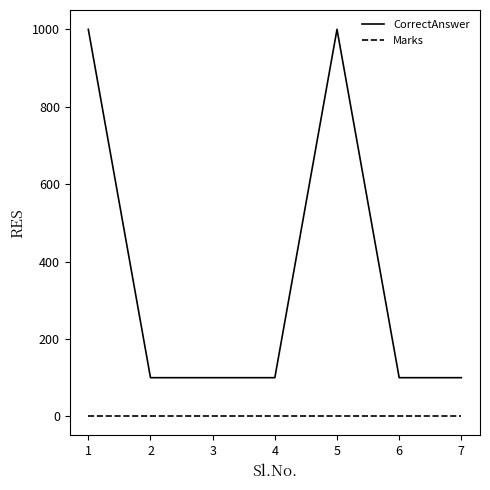

Between 5 and 6, which series saw the biggest shift?

CorrectAnswer